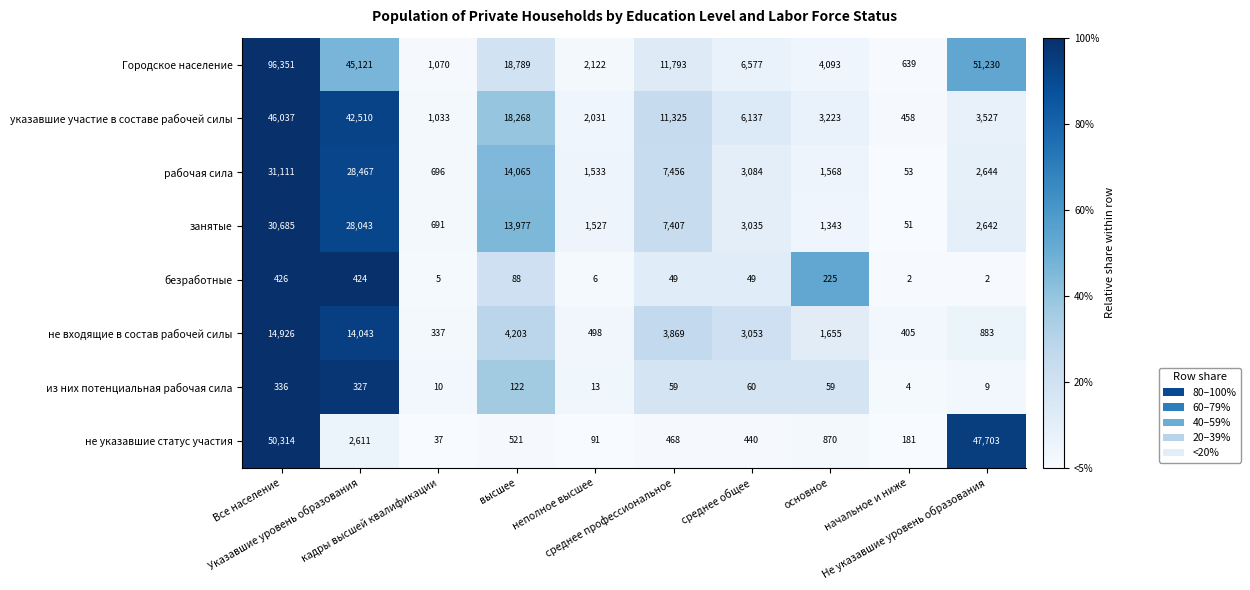

Which series has the largest total across all categories?

Городское население